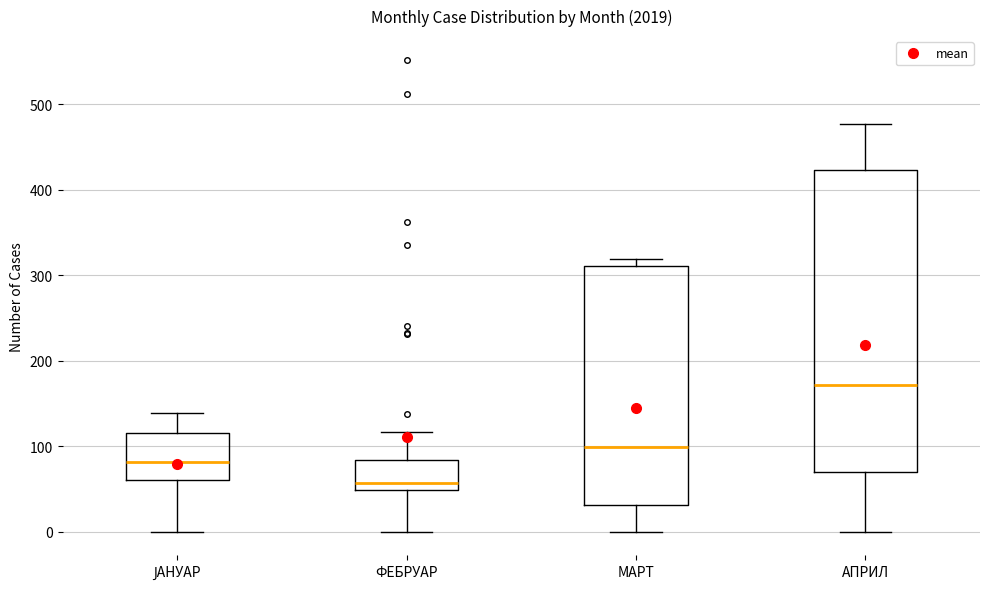

Which box is the tallest, from its lower edge to its upper edge?

АПРИЛ